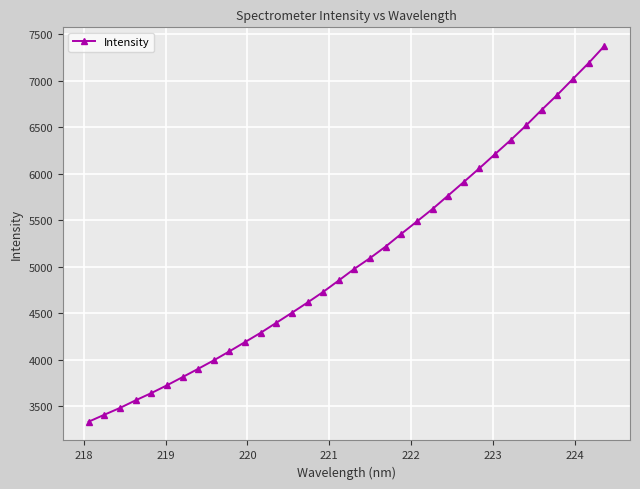

What is the value of the 23rd point from the left?

5620.5